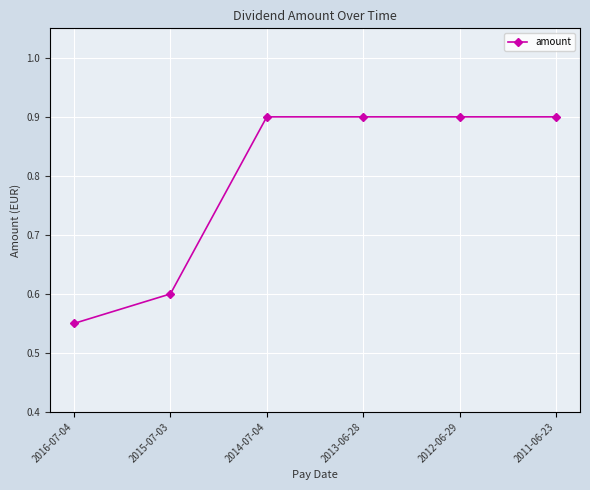

Is it true that the value at 2012-06-29 is 0.9?

True